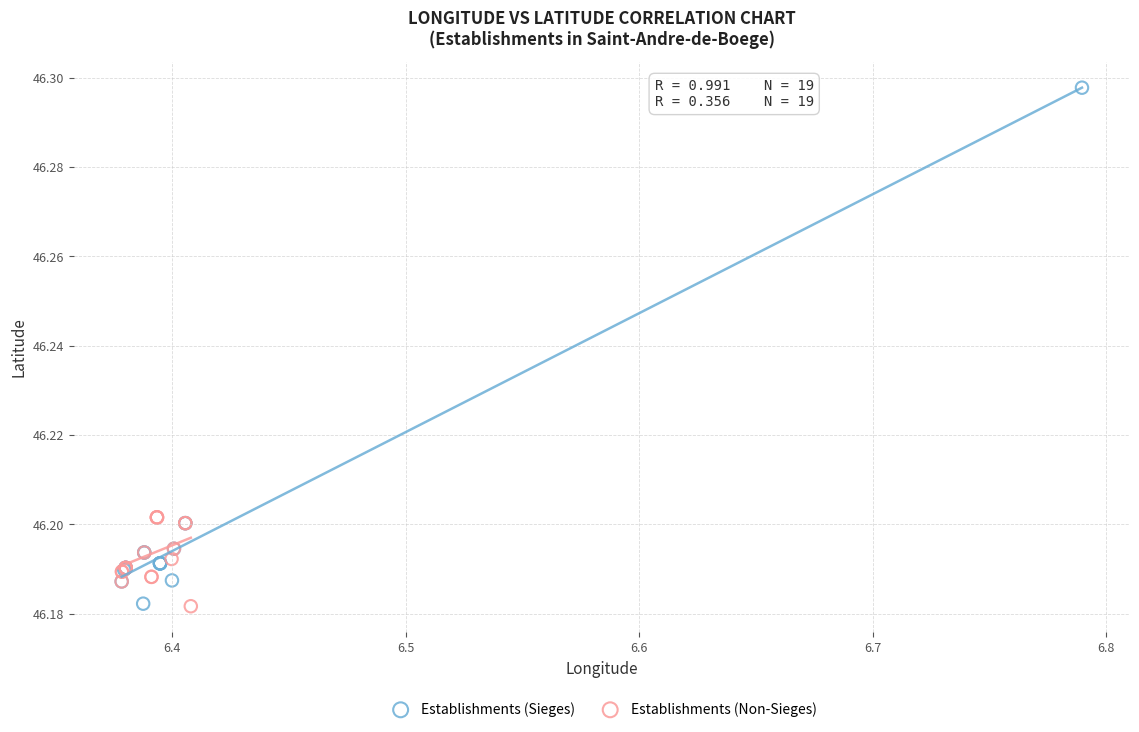

Which series has the widest spread of Y values?

Establishments (Sieges)